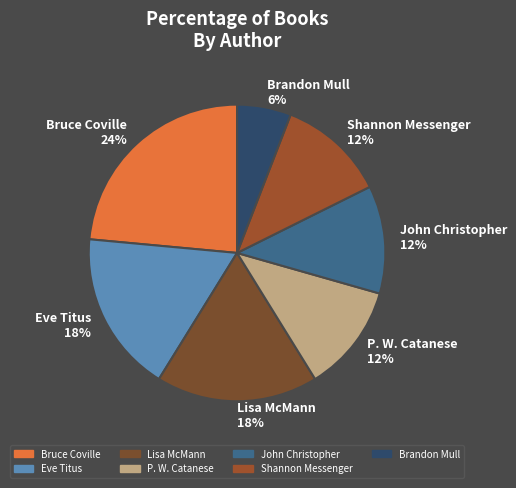

Does Lisa McMann represent more than half of the total?

No